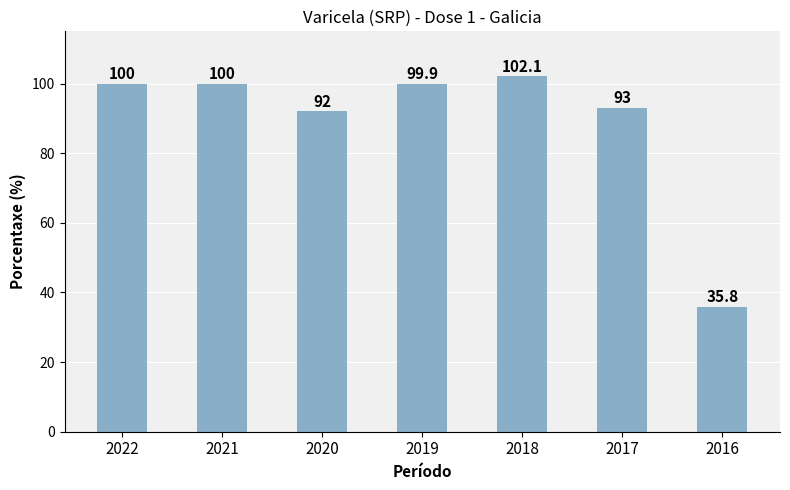

The value at 2020 is 152.2. True or false?

False